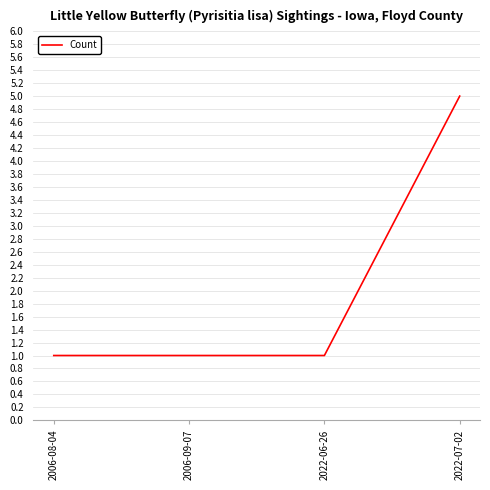

What position from the right is 2006-09-07?

3